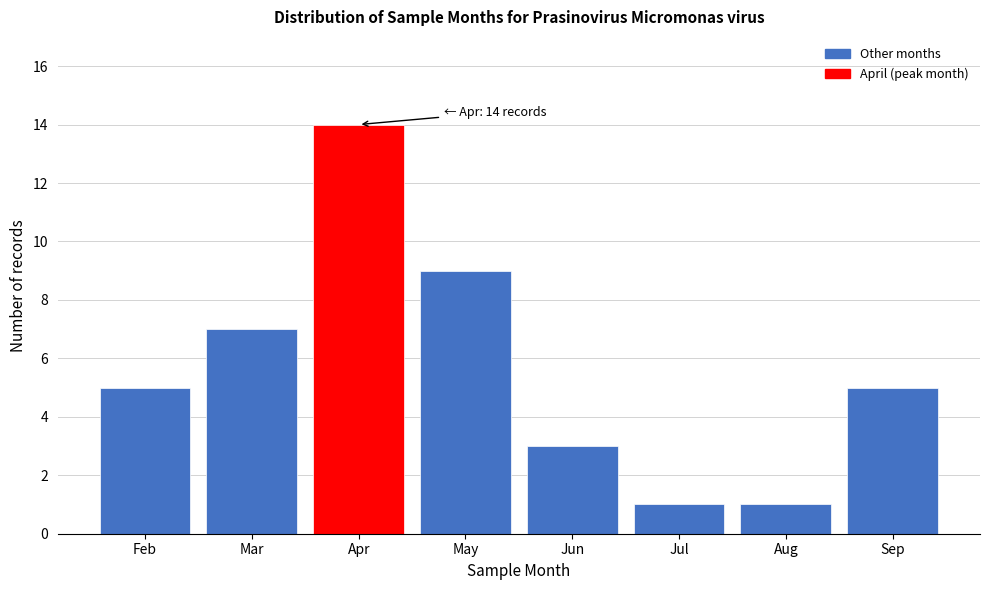

Reading right to left, transcribe all the data shown in this chart.

5	1	1	3	9	14	7	5